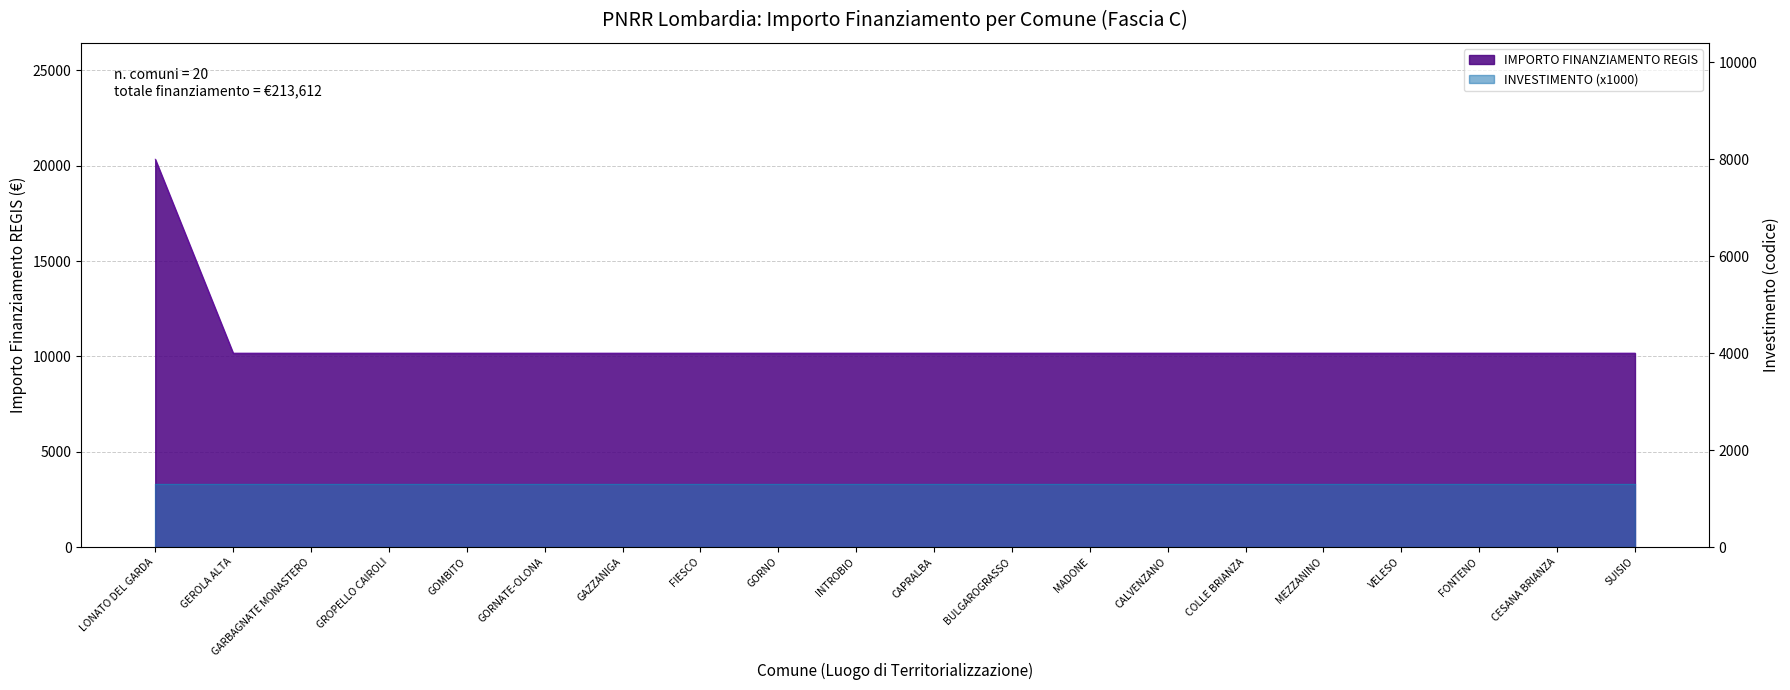

What is the difference between the maximum and second lowest values?

10172